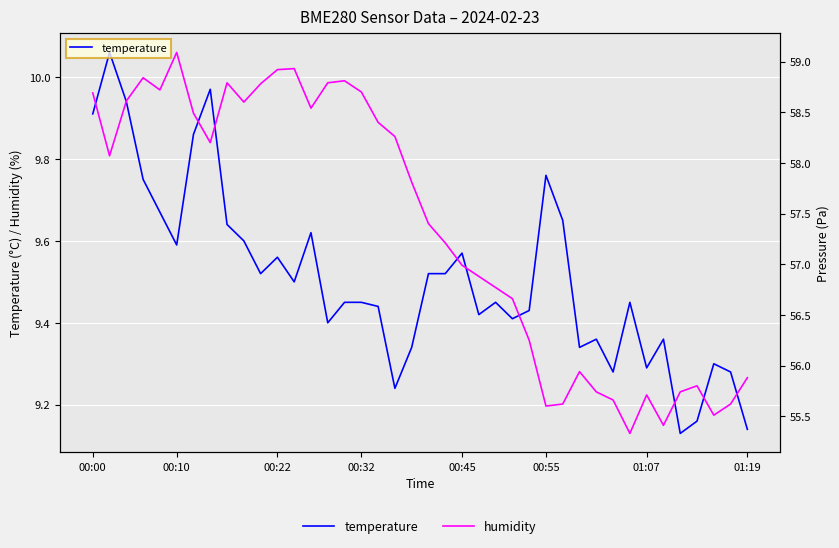

Reading left to right, extract all data points from this chart.

temperature: 9.9	10.1	9.9	9.8	9.7	9.6	9.9	10.0	9.6	9.6	9.5	9.6	9.5	9.6	9.4	9.4	9.4	9.4	9.2	9.3	9.5	9.5	9.6	9.4	9.4	9.4	9.4	9.8	9.7	9.3	9.4	9.3	9.4	9.3	9.4	9.1	9.2	9.3	9.3	9.1
humidity: 58.7	58.1	58.6	58.8	58.7	59.1	58.5	58.2	58.8	58.6	58.8	58.9	58.9	58.5	58.8	58.8	58.7	58.4	58.3	57.8	57.4	57.2	57.0	56.9	56.8	56.7	56.2	55.6	55.6	55.9	55.7	55.7	55.3	55.7	55.4	55.7	55.8	55.5	55.6	55.9